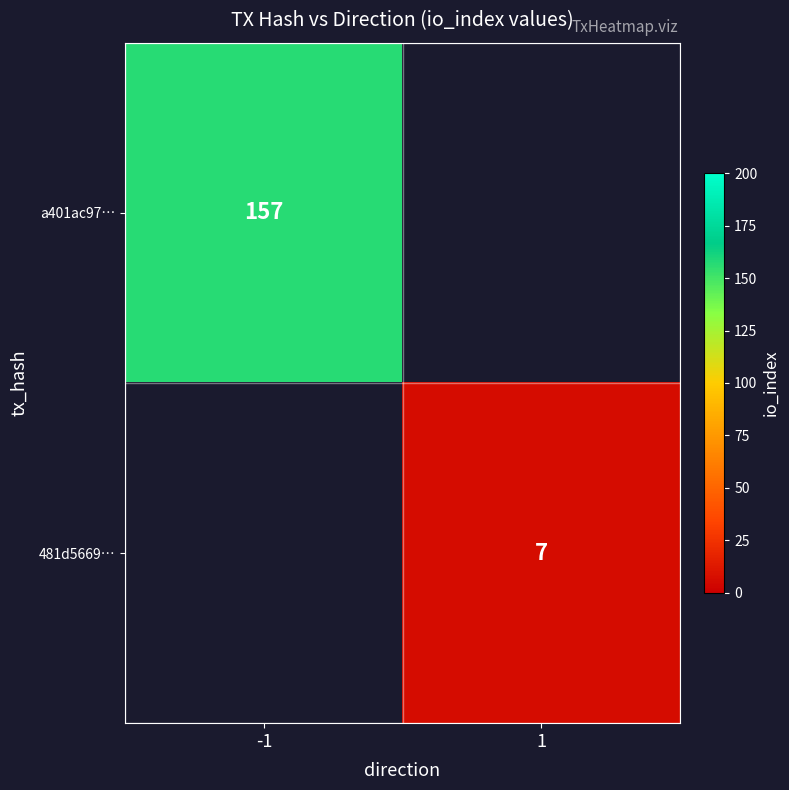

True or false: 481d5669… has a value of 7 at 1.

True